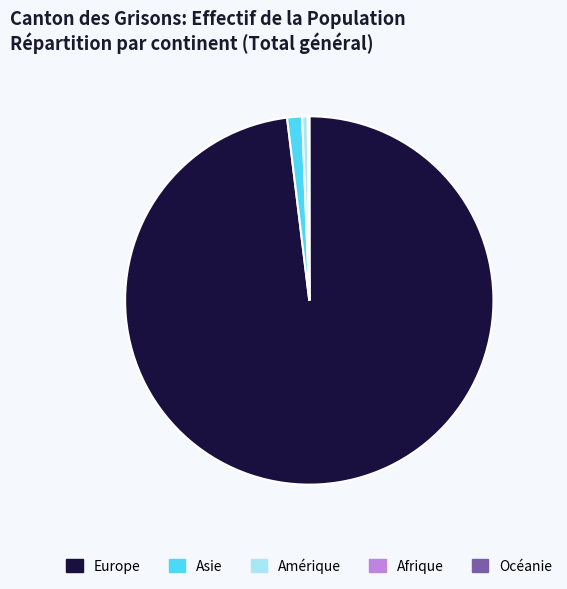

Is it true that Europe is 98% of the pie?

True